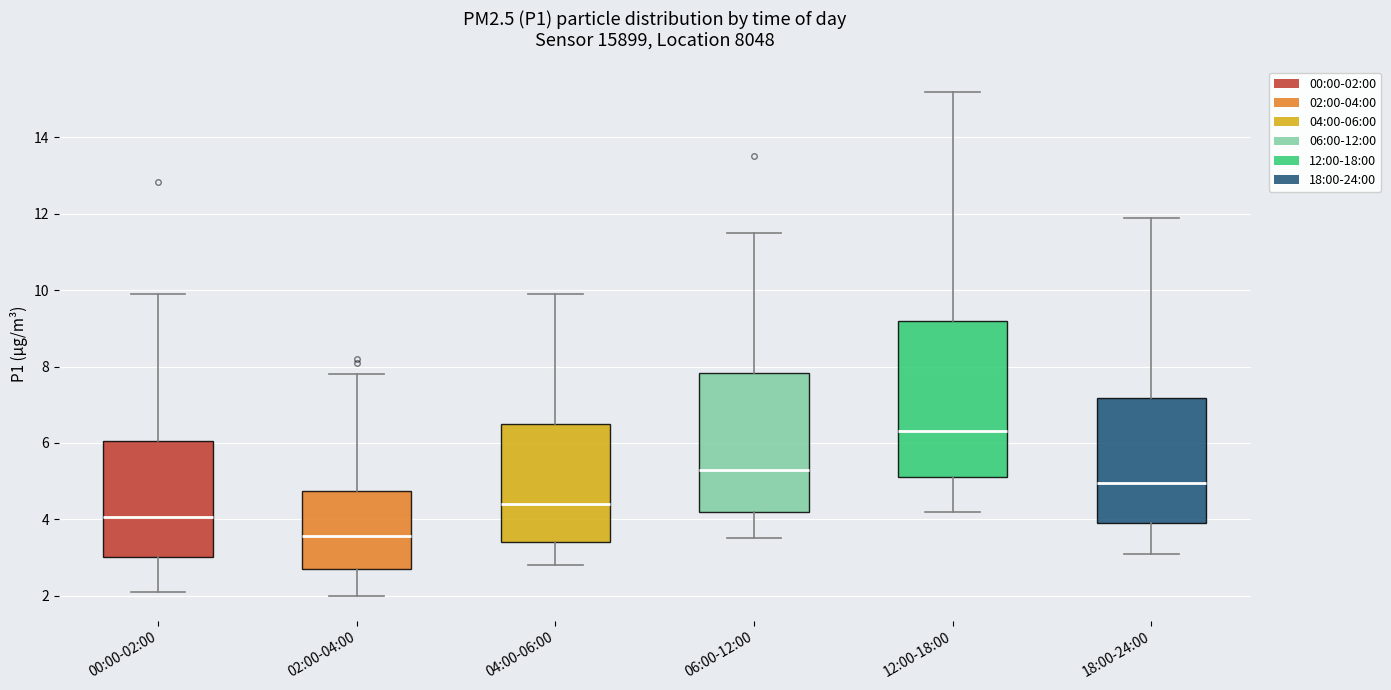

Which box's median line is the highest?

12:00-18:00